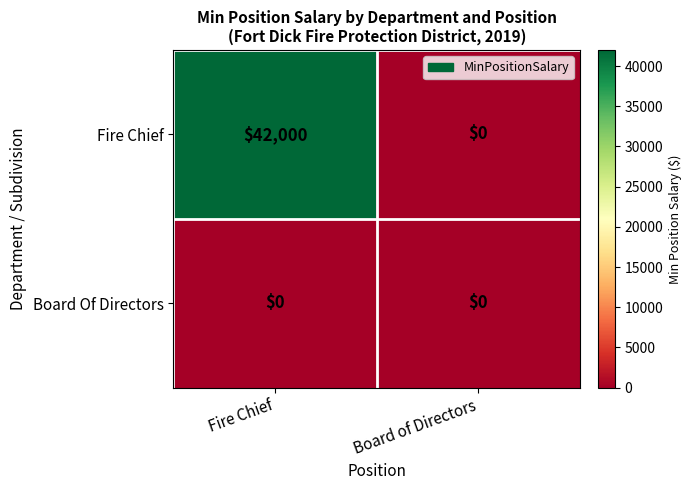

The Fire Chief series shows 0 at Board of Directors. True or false?

True